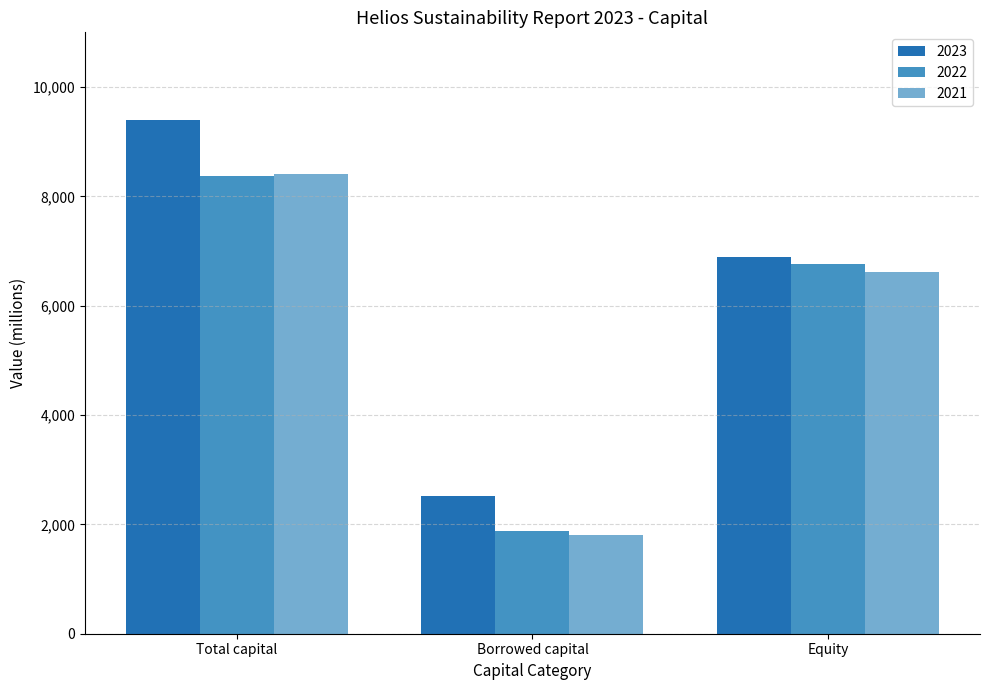

What is the maximum value shown in the chart?

9401